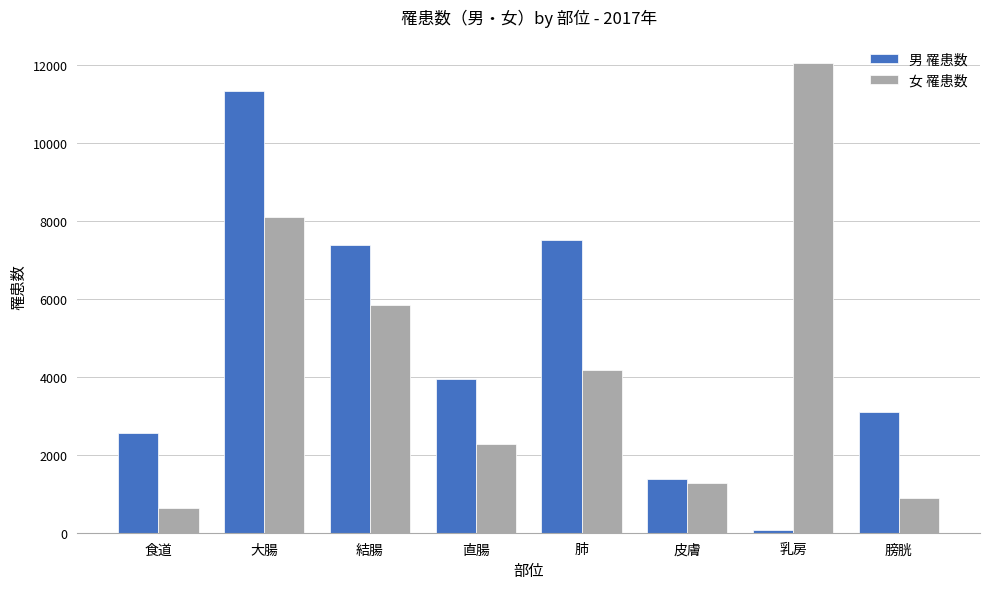

Does the chart contain stacked bars?

No